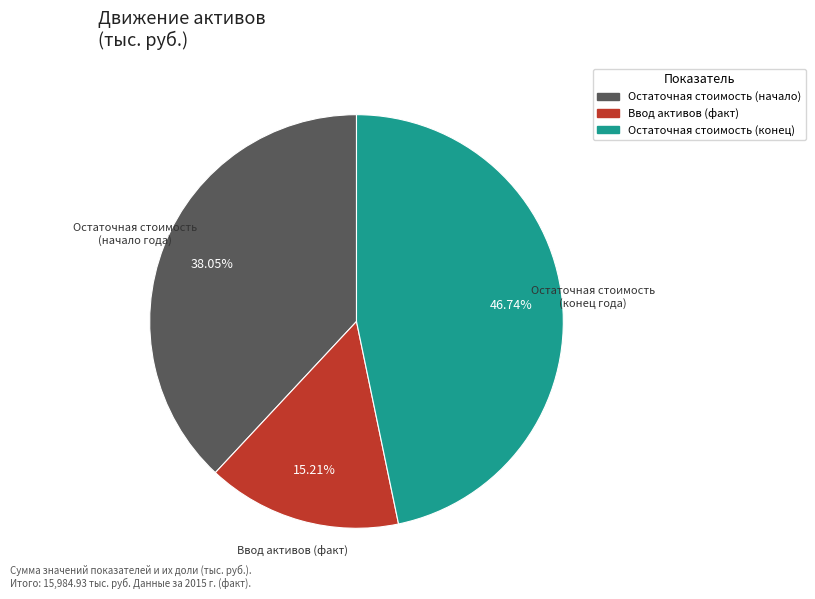

To the nearest percent, what is the difference between the largest and smallest slice percentages?

32%